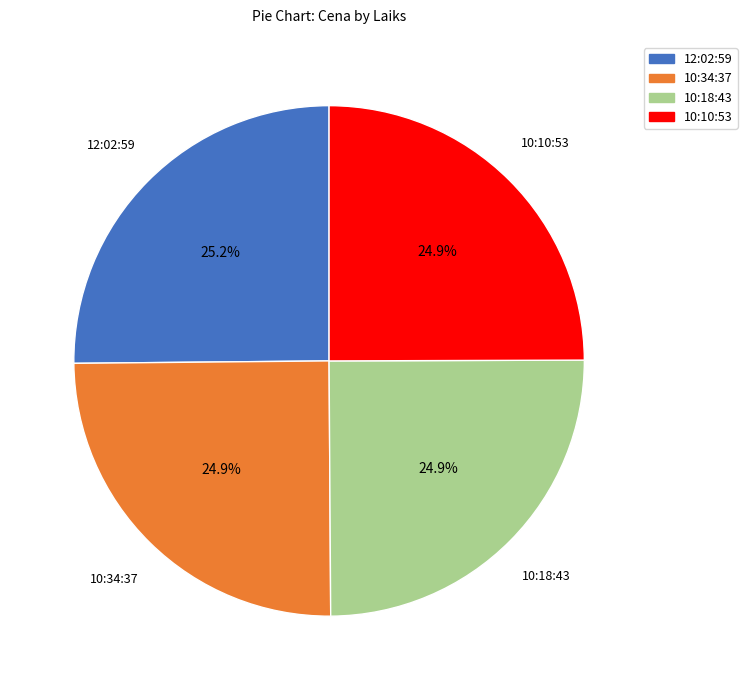

Is it true that 10:34:37 is 12% of the pie?

False